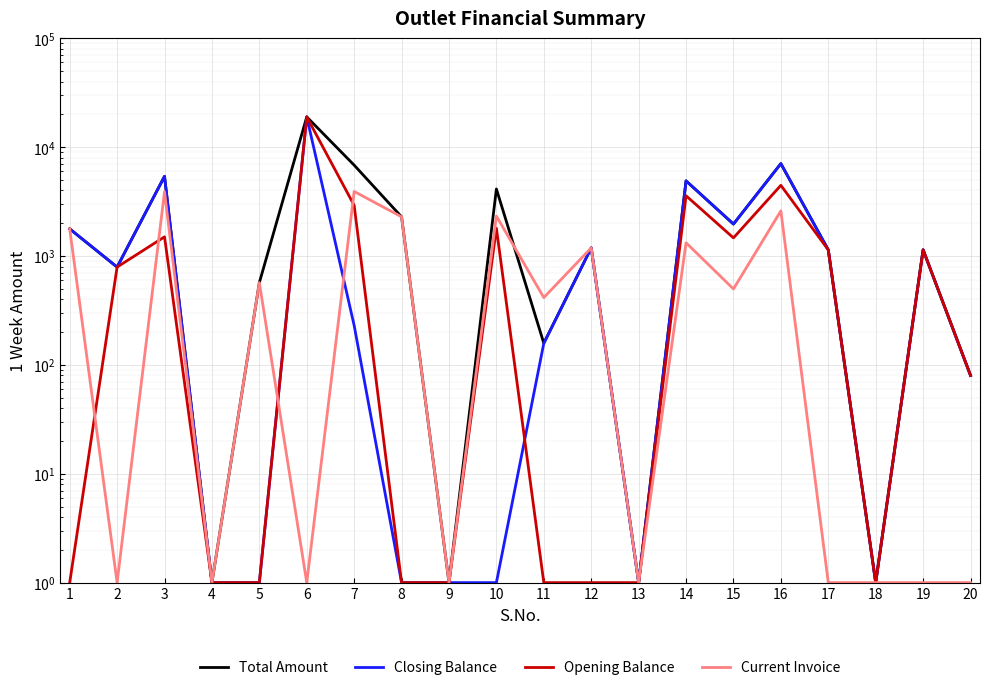

The Total Amount series shows 158 at 11. True or false?

True